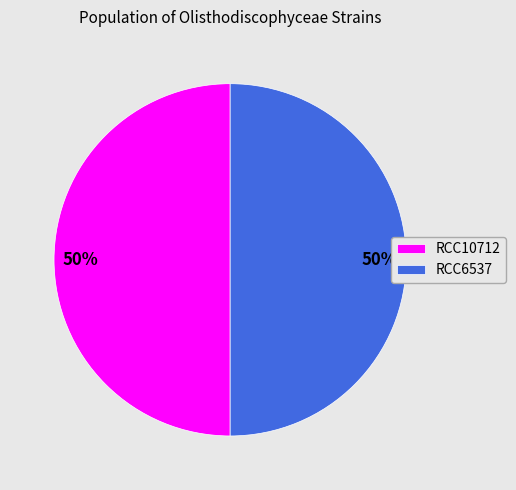

Is it true that RCC10712 is 50% of the pie?

True